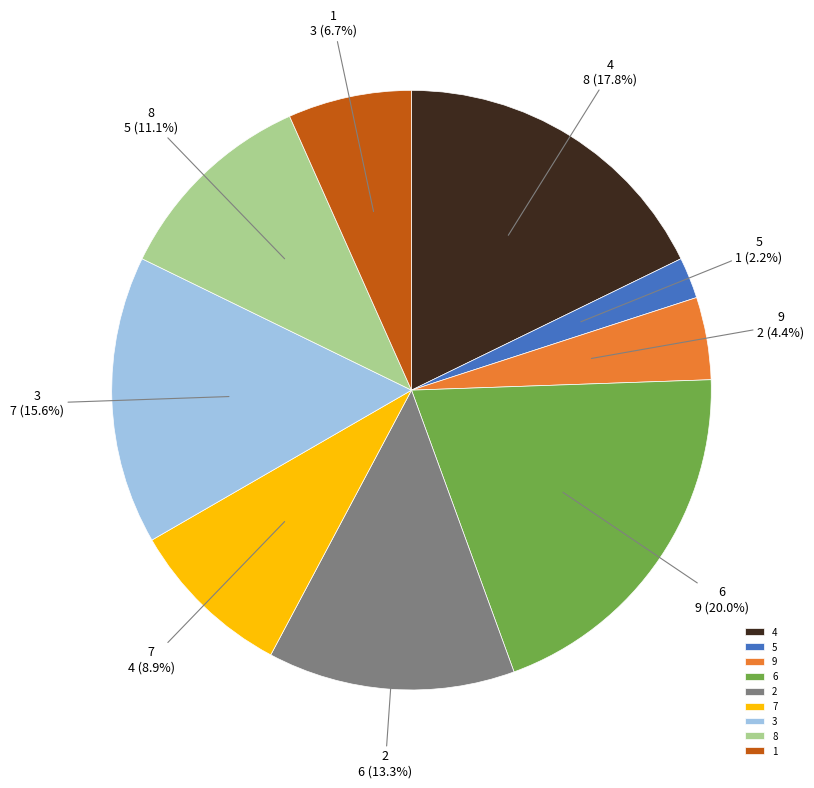

Does 5 represent more than half of the total?

No